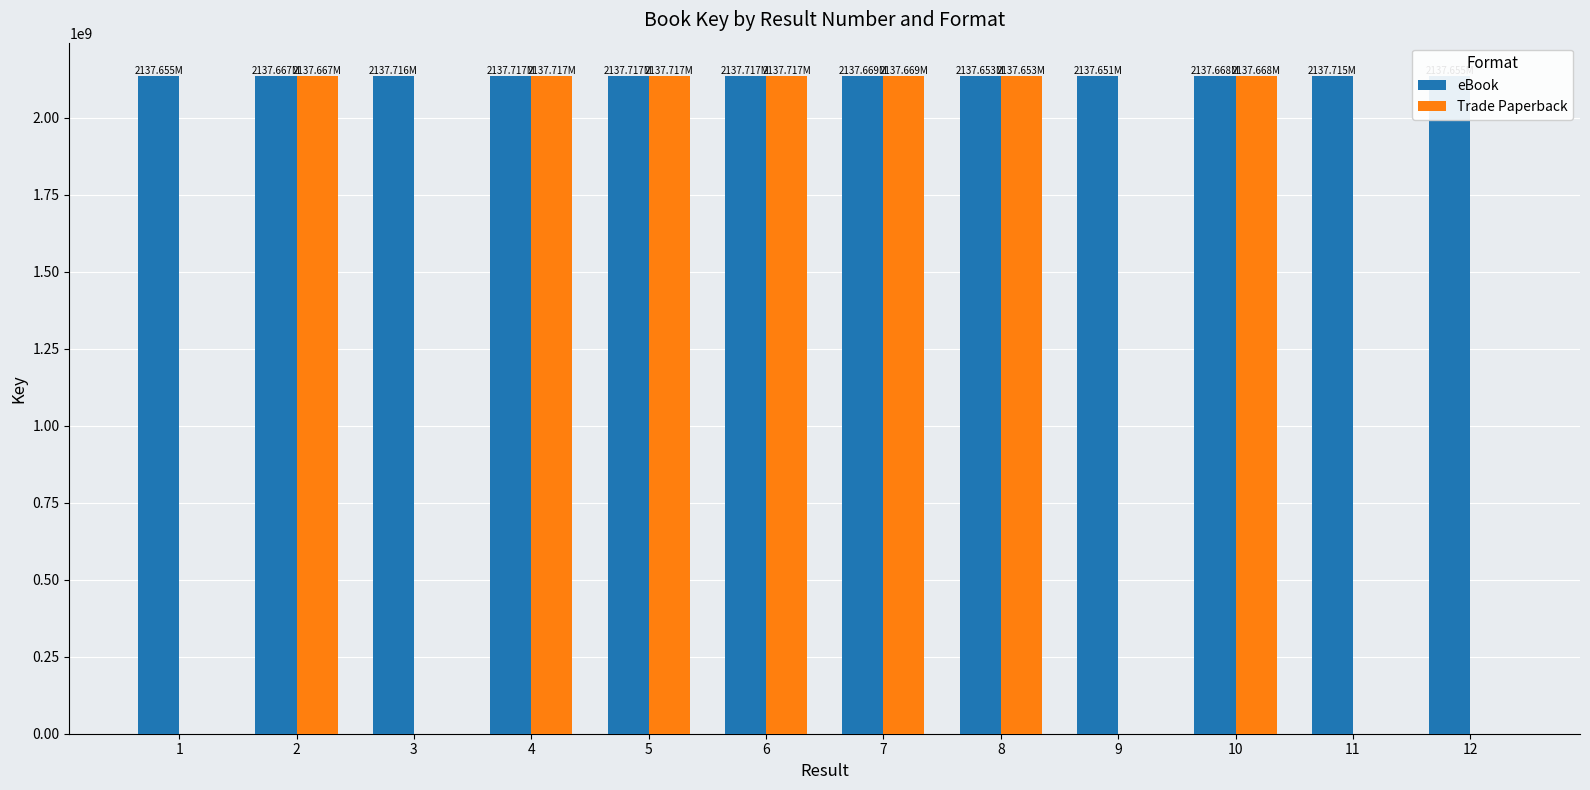

What is the difference between the eBook values at 6 and 10?

49435